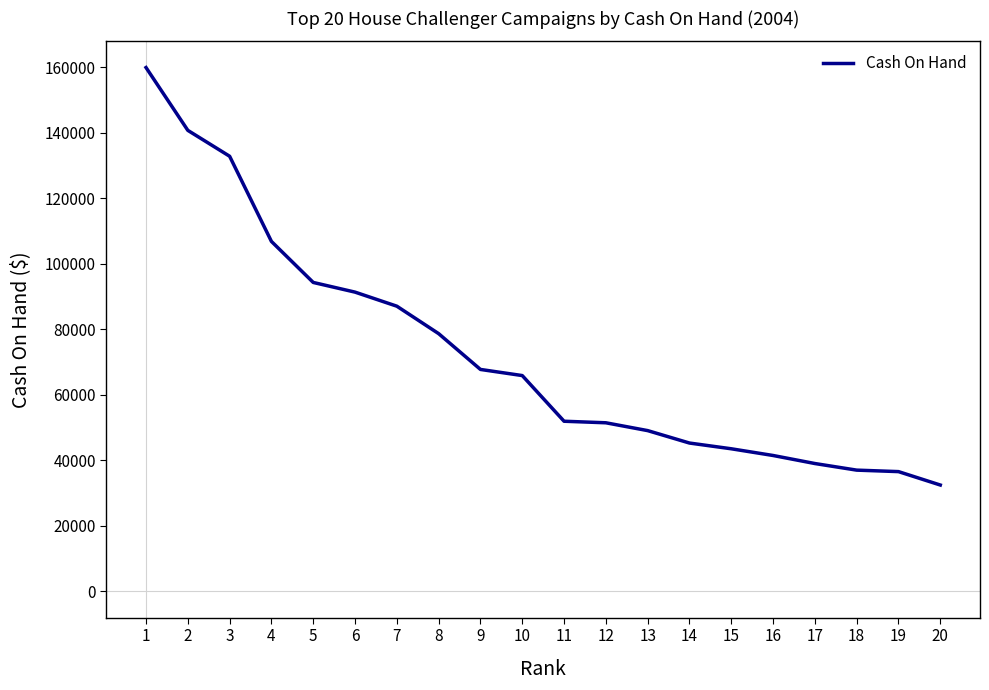

What is the ratio of the value at 3 to the value at 12?

2.6